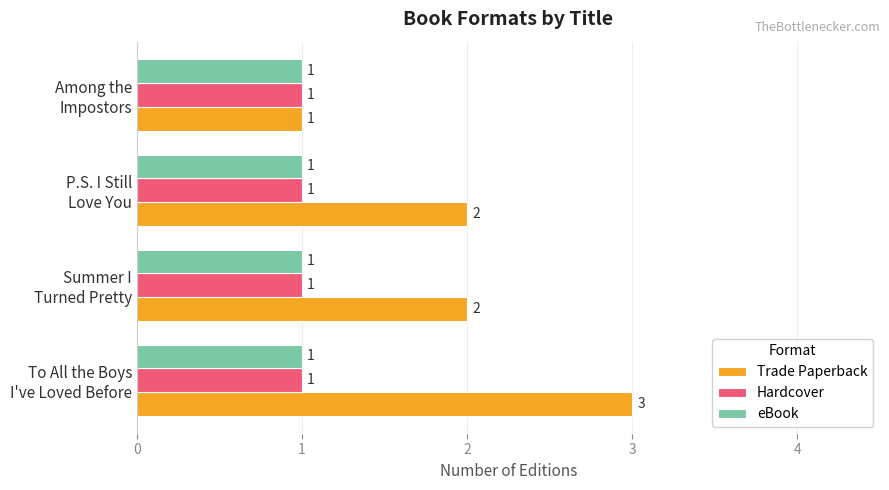

Which series has the largest total across all categories?

Trade Paperback